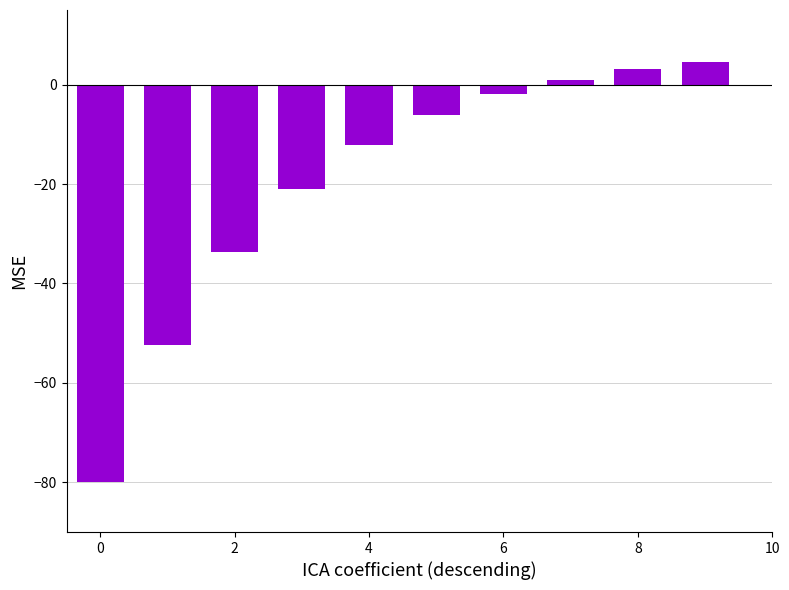

Count the number of data series in this chart.

1